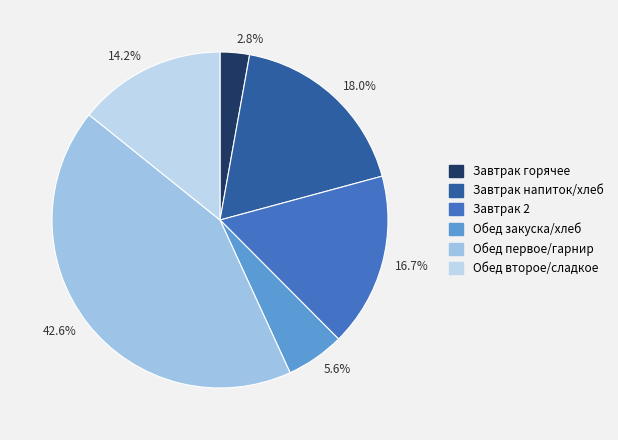

Does any single category account for the majority?

No